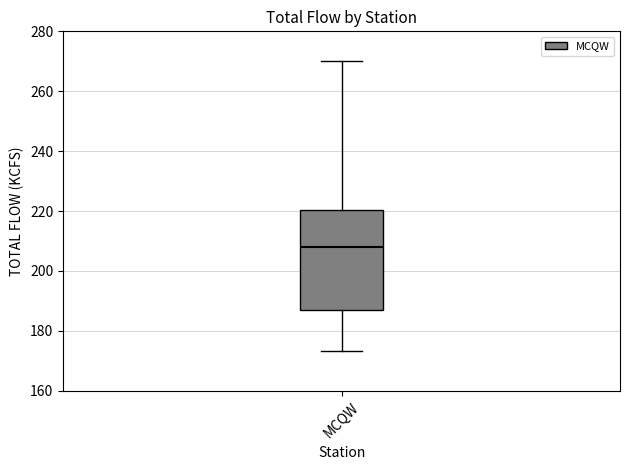

Transcribe this box plot: give where the median line is, the range the box spans, and where the two whiskers end, as read against the y-axis. The values are not printed on the chart, so give them approximately, as read against the axis.

median 208, box 186 to 220, whiskers 174 to 270